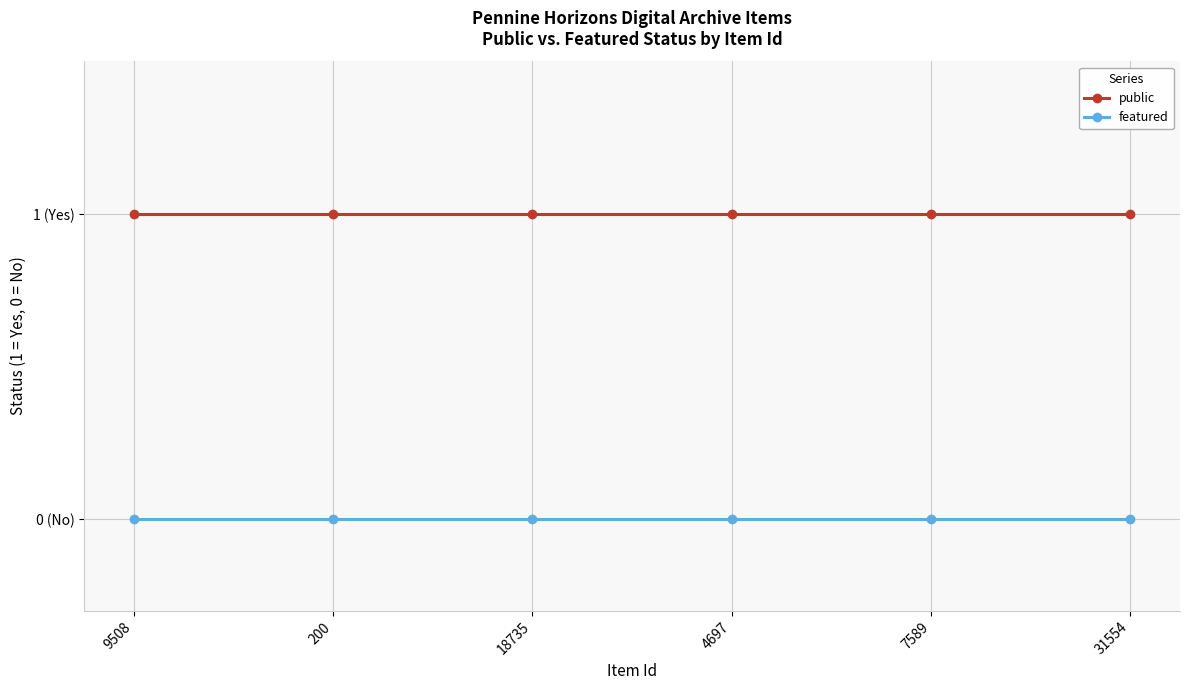

What position from the right is 200?

5